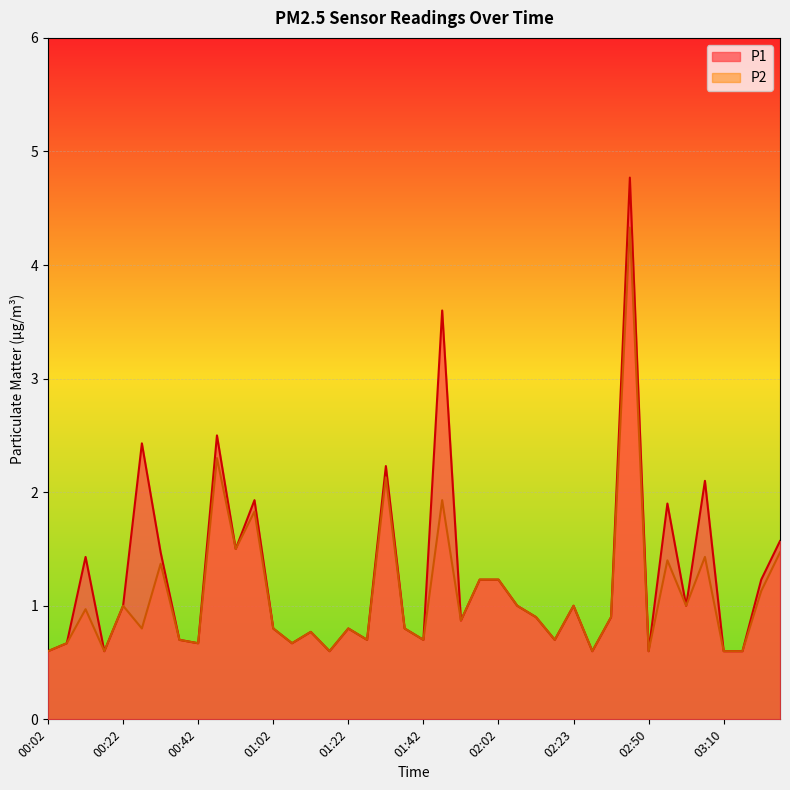

List the series in order of their peak value, highest first.

P1, P2